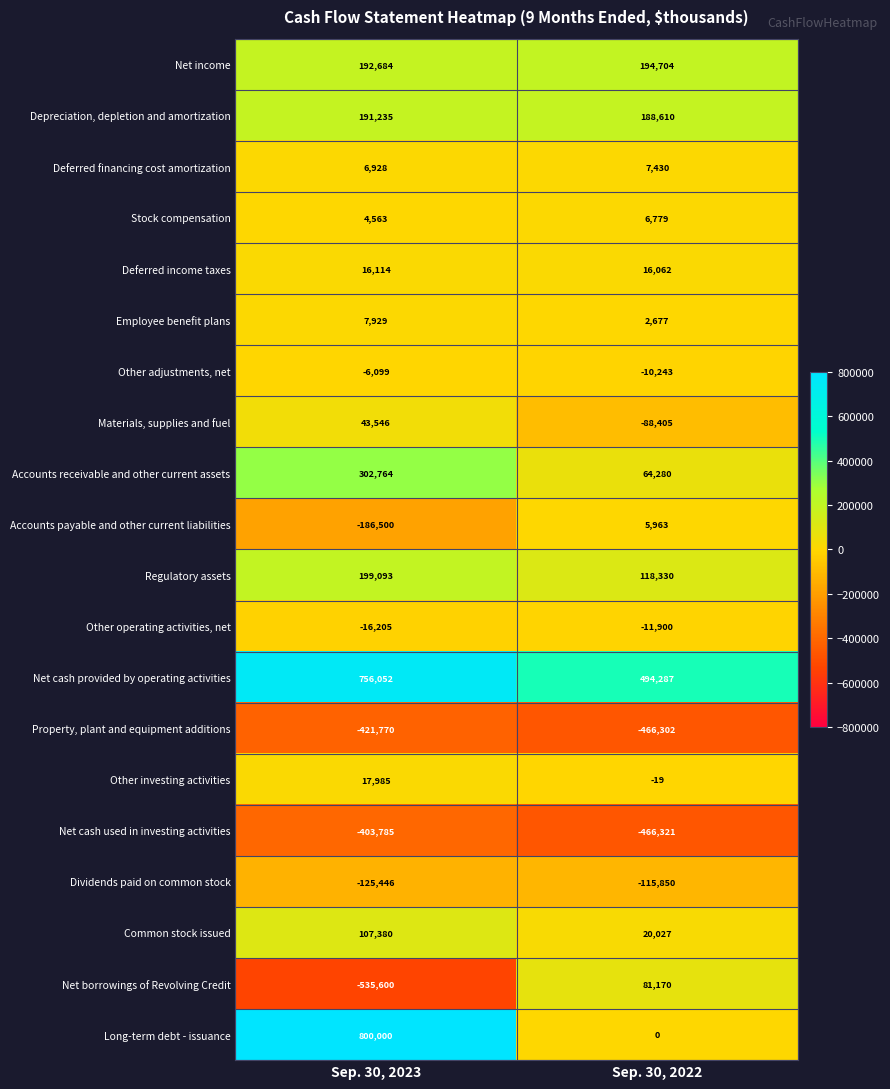

What is the spread (max minus min) of values at Sep. 30, 2023?

1335600